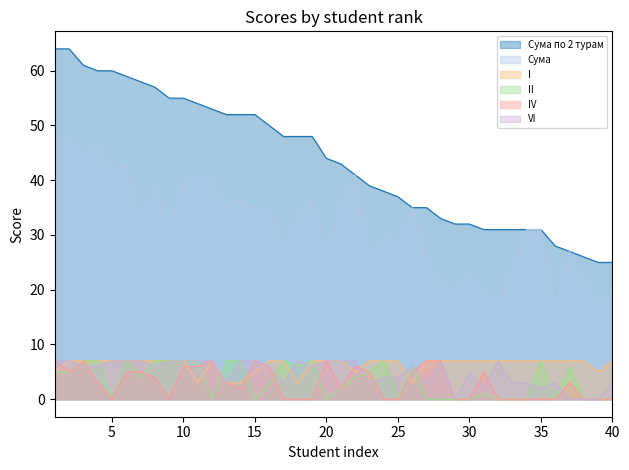

What is the sum of all VI values?

196